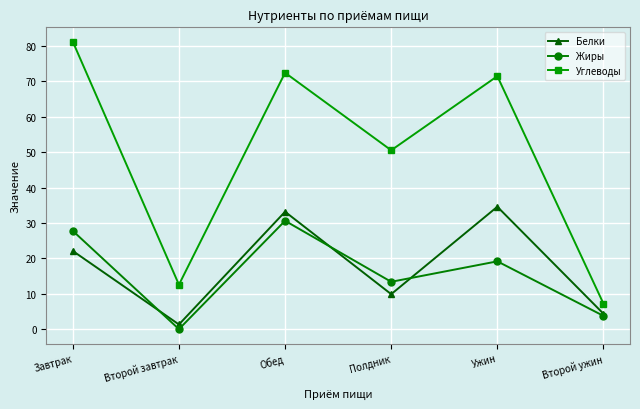

What is the difference between the Белки values at Завтрак and Обед?

11.1